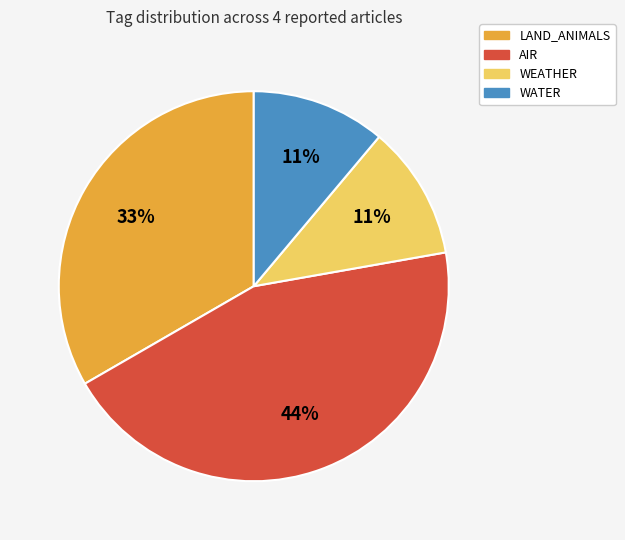

Does any single category account for the majority?

No